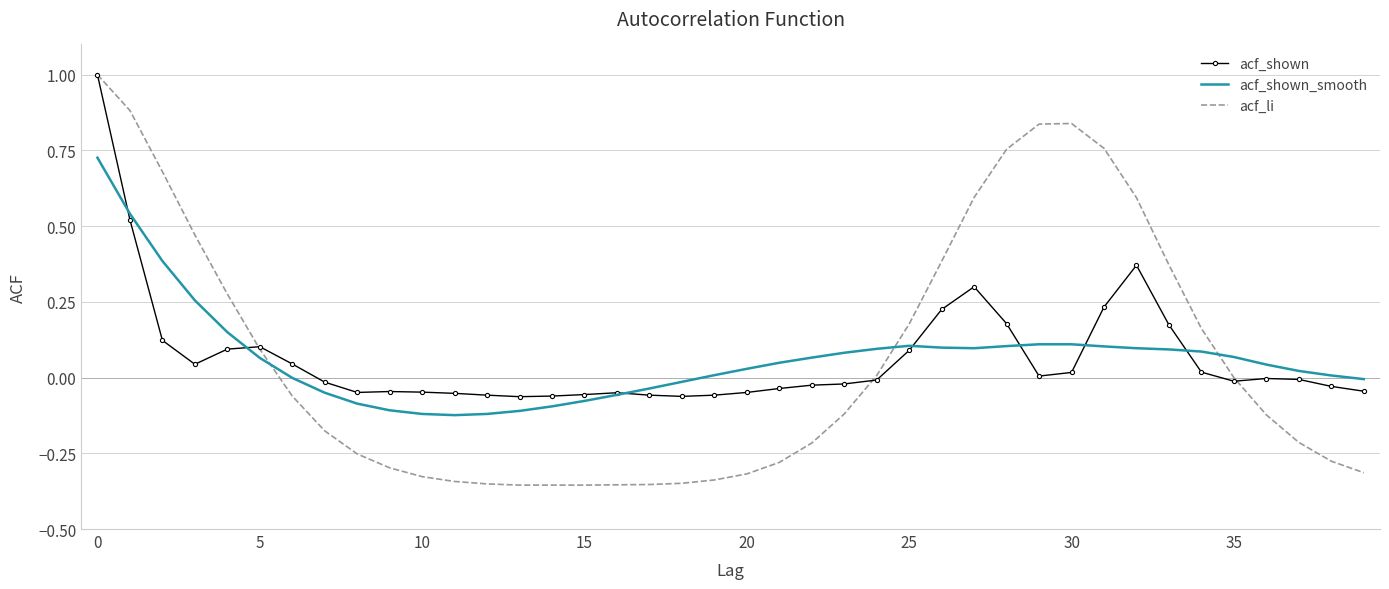

Which series has the largest range (max minus min)?

acf_li